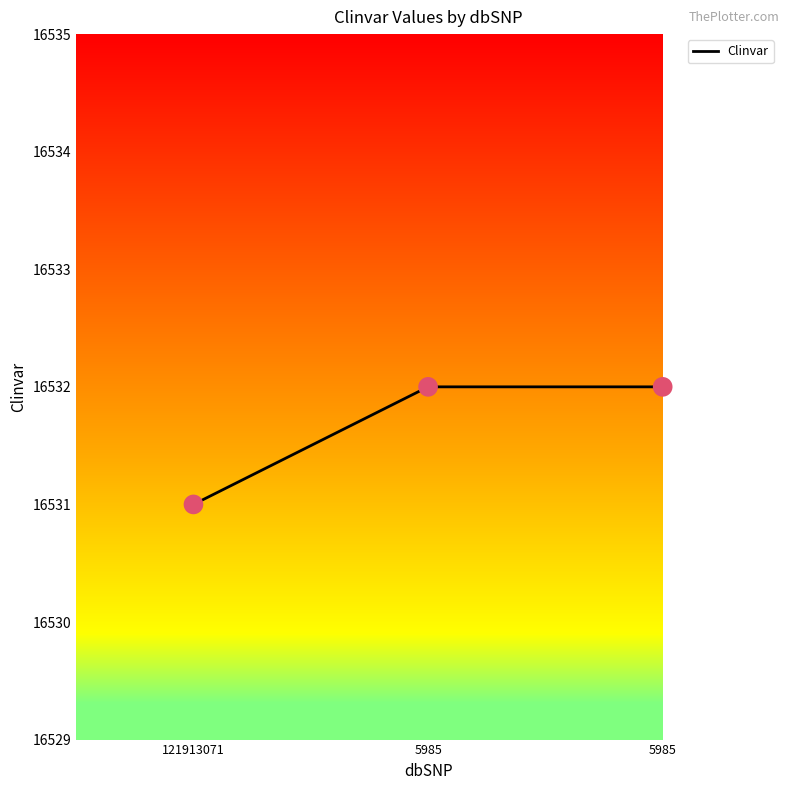

Approximately how many times larger is the value at 5985 compared to 5985?

1.0